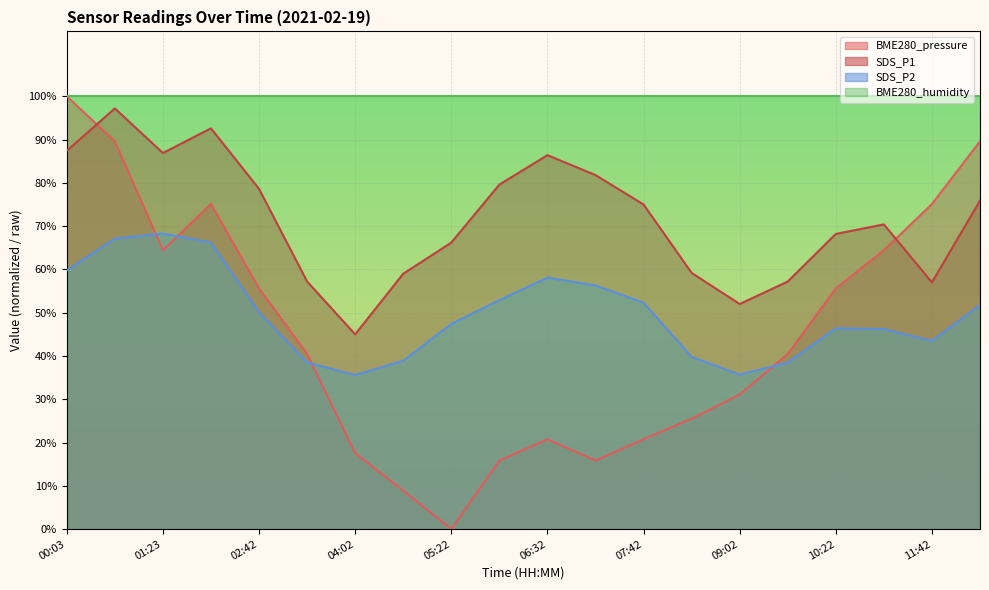

At how many categories does at least one series exceed 39?

20